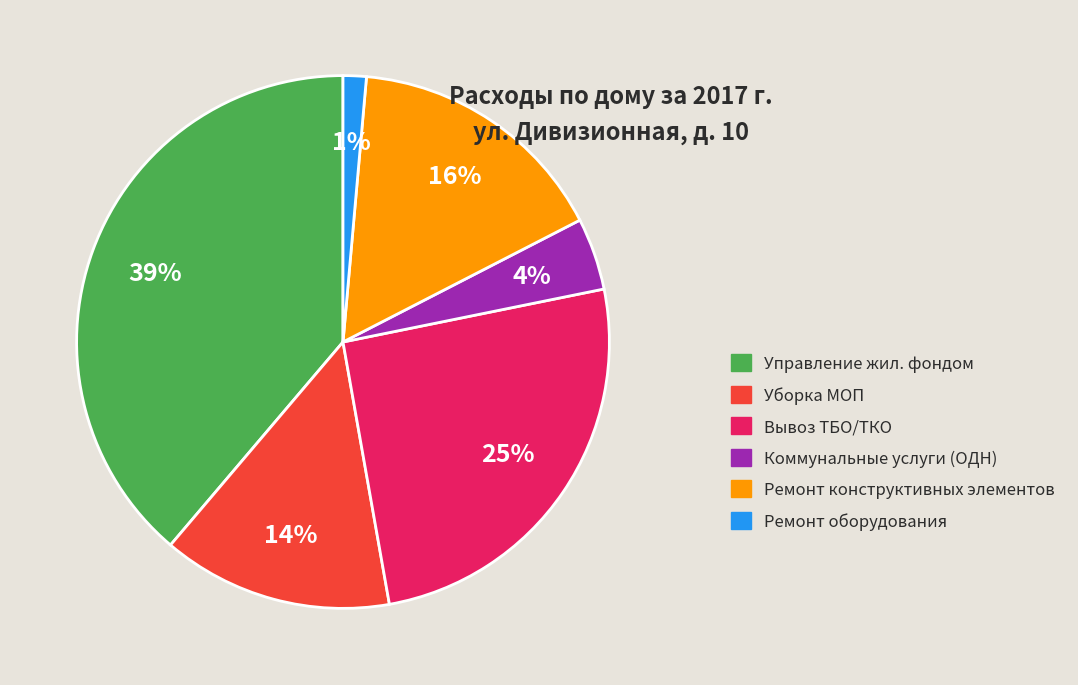

To the nearest percent, what is the average slice percentage?

17%